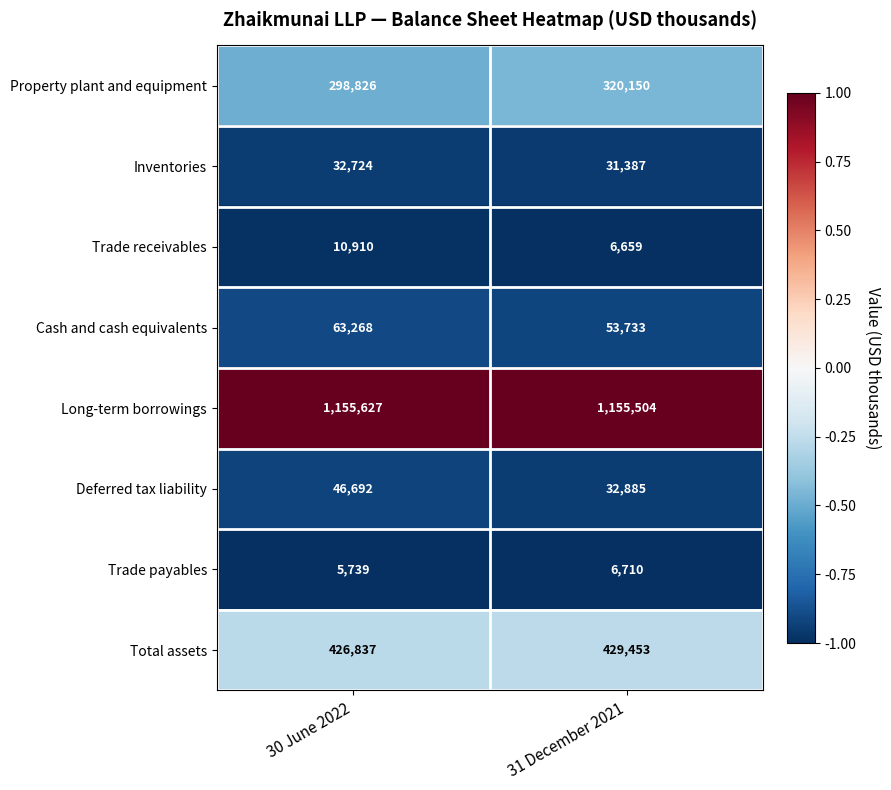

Count the number of categories in the chart.

2